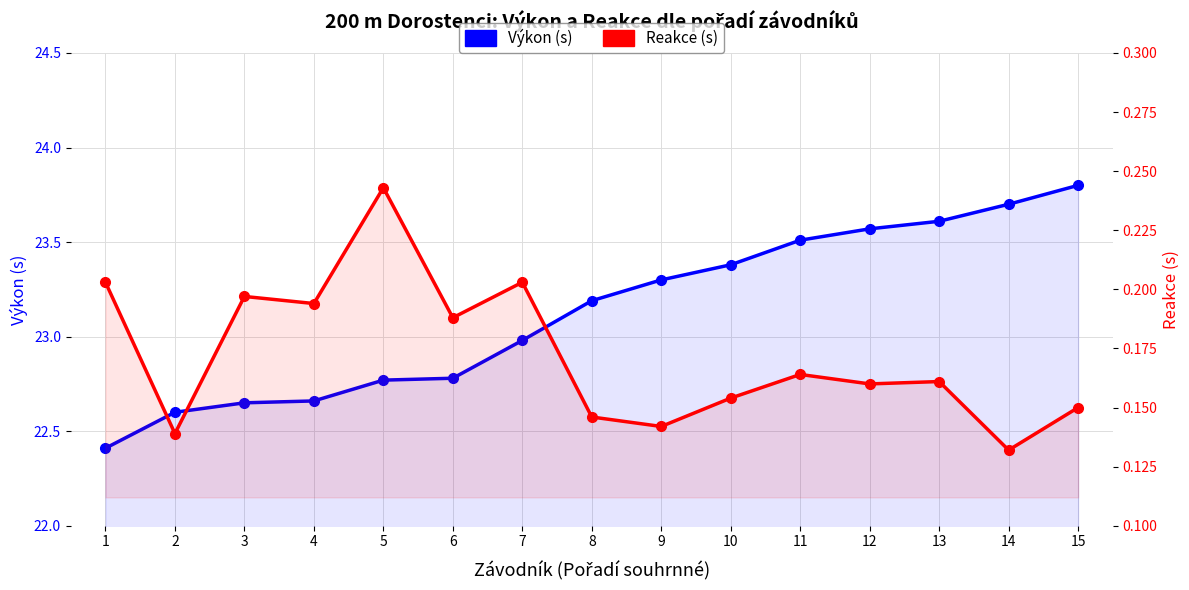

List the labels in order of Reakce (s) value, smallest first.

14, 2, 9, 8, 15, 10, 12, 13, 11, 6, 4, 3, 1, 7, 5